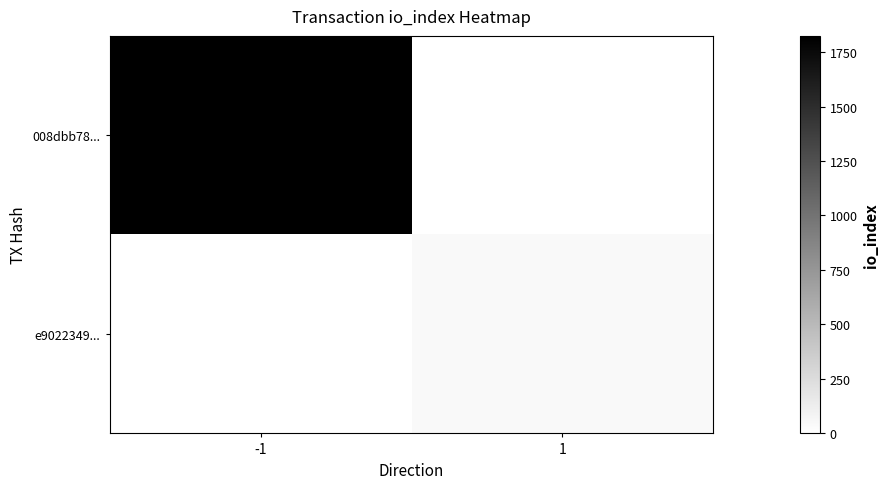

Which series has the widest spread of values?

008dbb78...